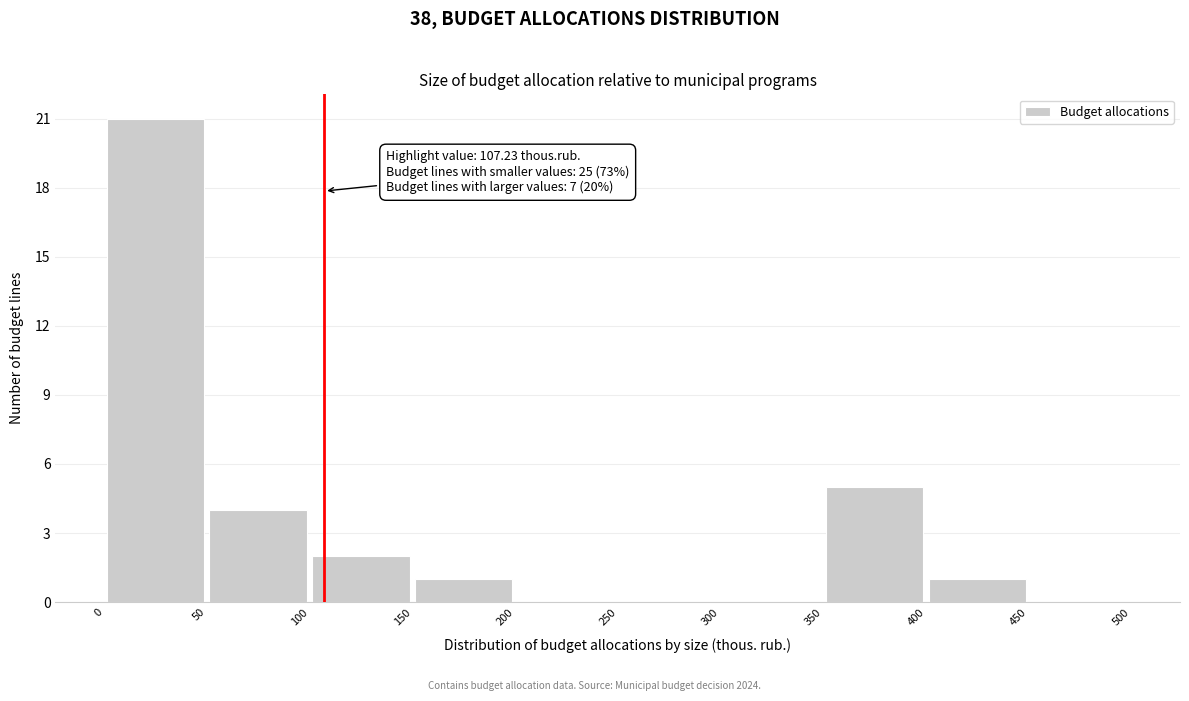

Which range on the x-axis has the tallest bar?

0 to 50